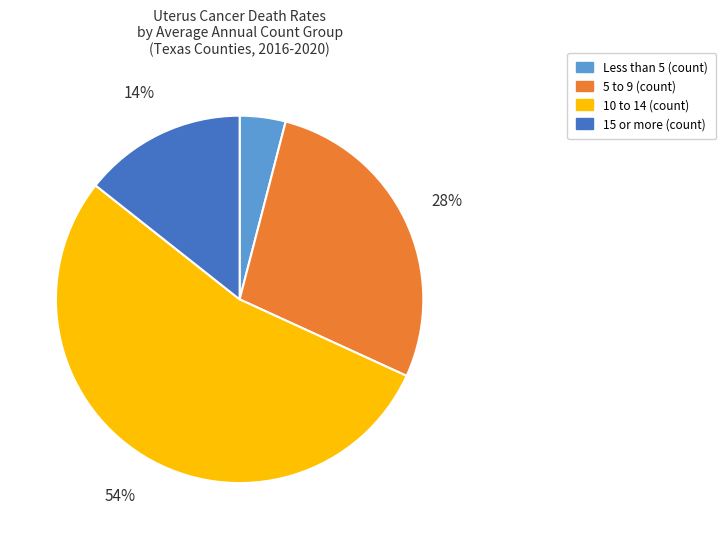

Is there a majority slice in this chart?

Yes